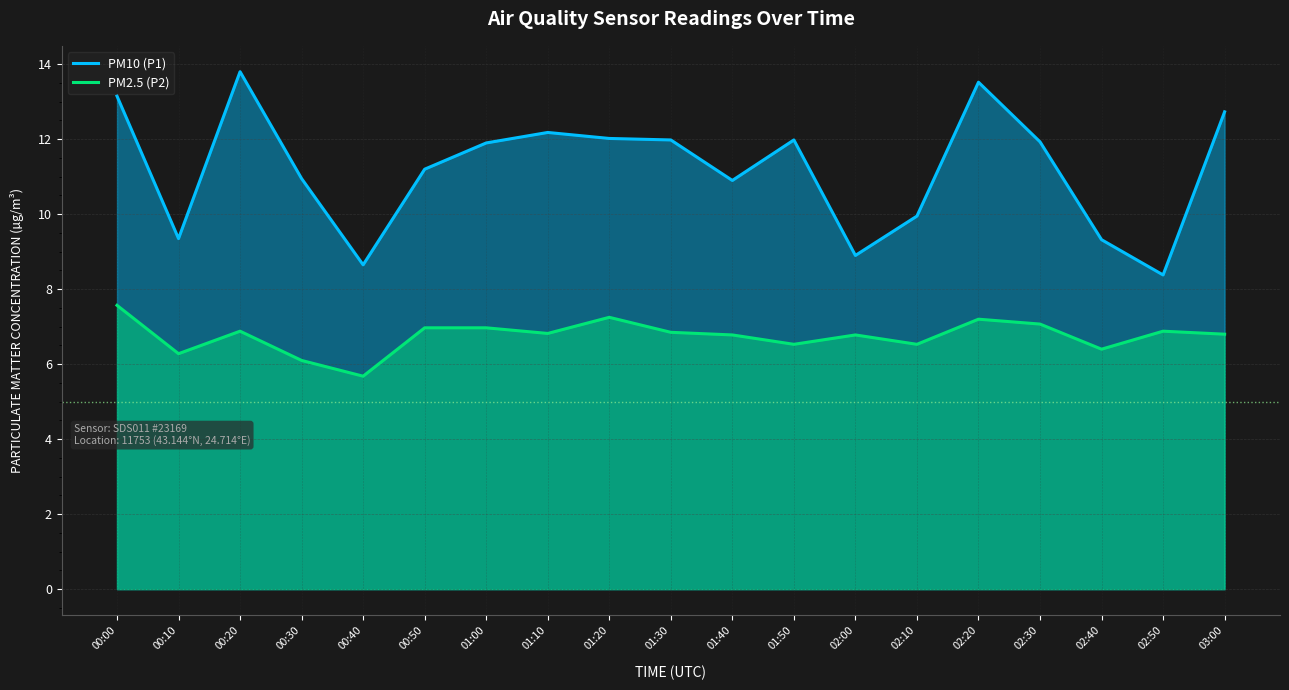

True or false: PM2.5 (P2) has a value of 3.6 at 02:30.

False